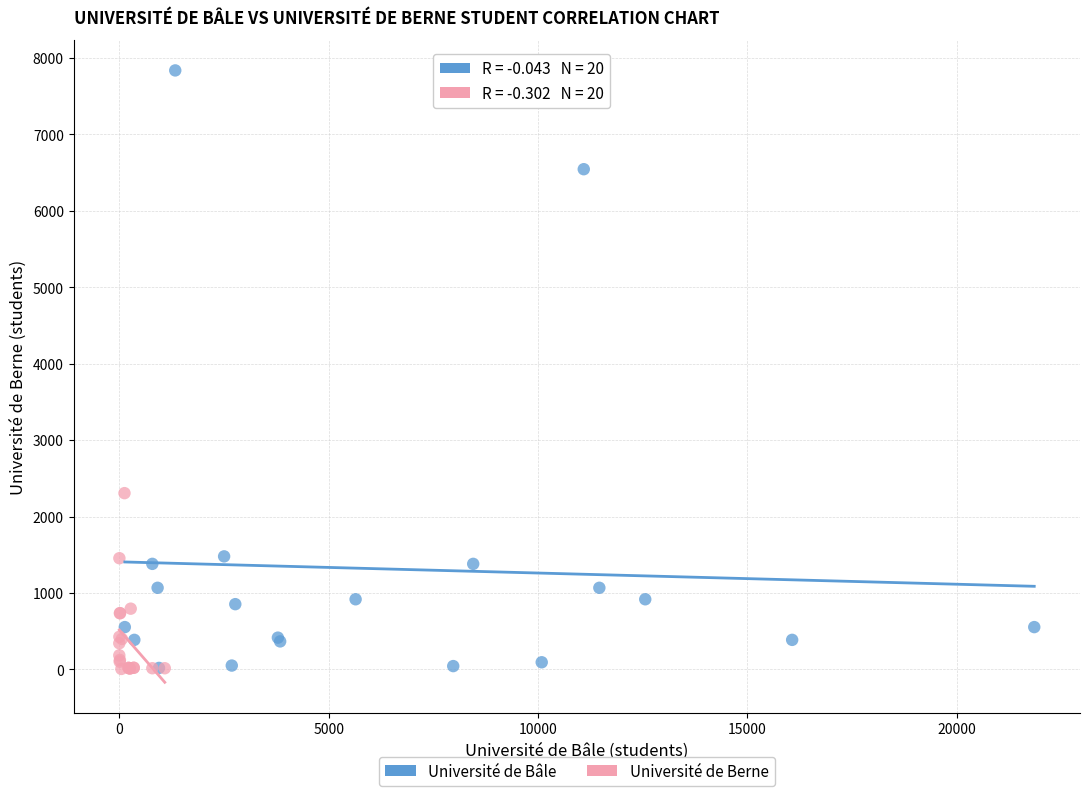

Which series has the largest Y range (max minus min)?

Université de Bâle